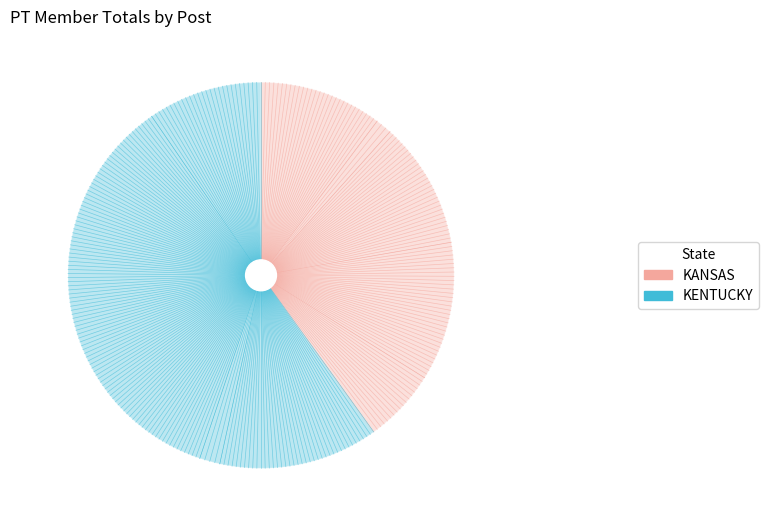

How many segments does this pie chart have?

9